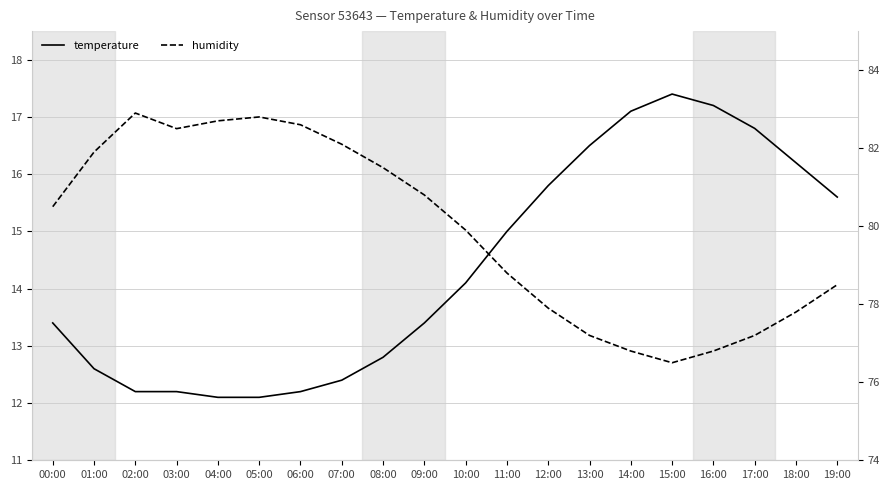

Rank the series by their maximum value, from lowest to highest.

temperature, humidity